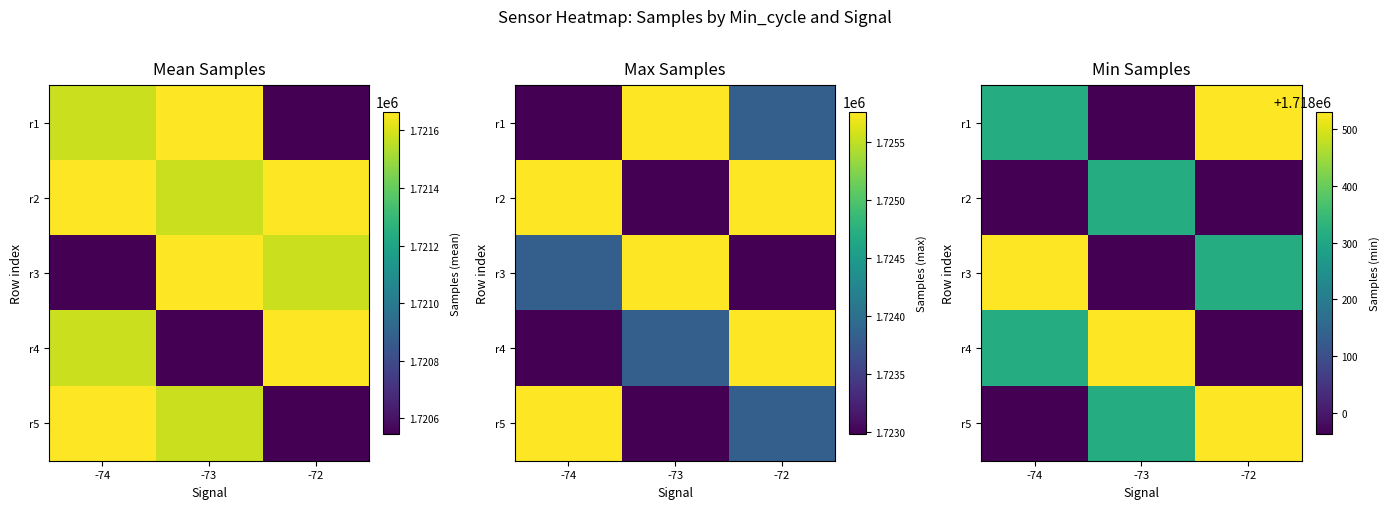

How many values in the r4 series exceed 1718315?

1